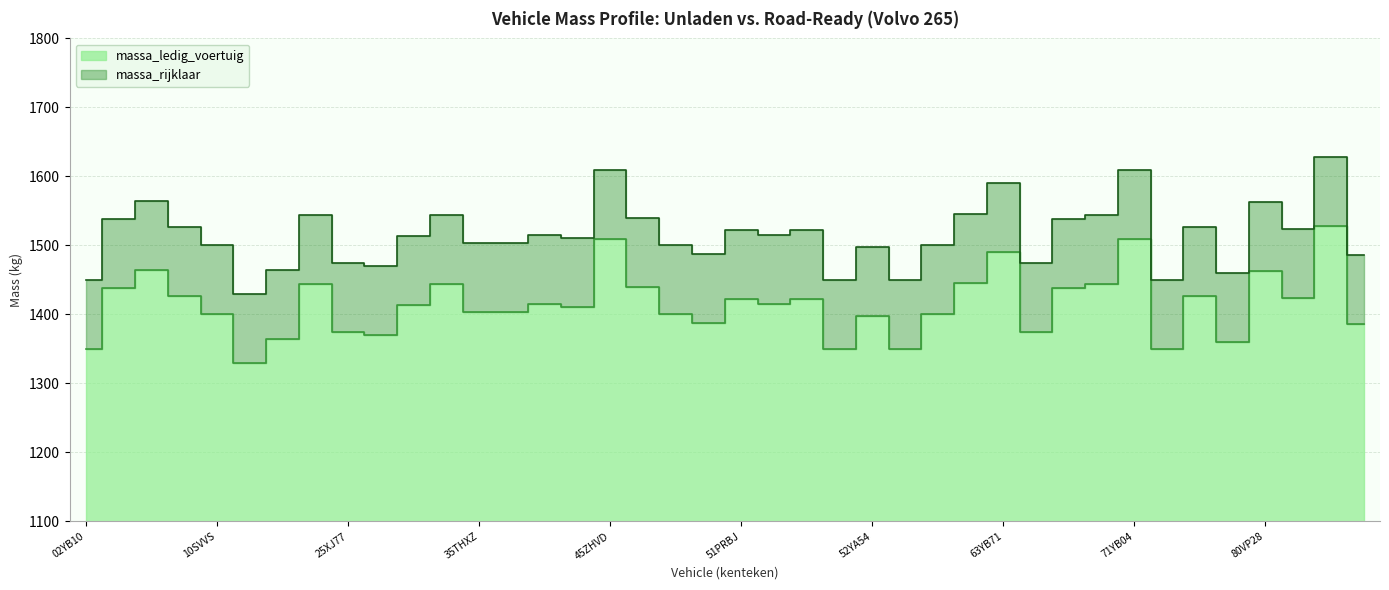

True or false: massa_ledig_voertuig has more than 2 interior local peaks.

True